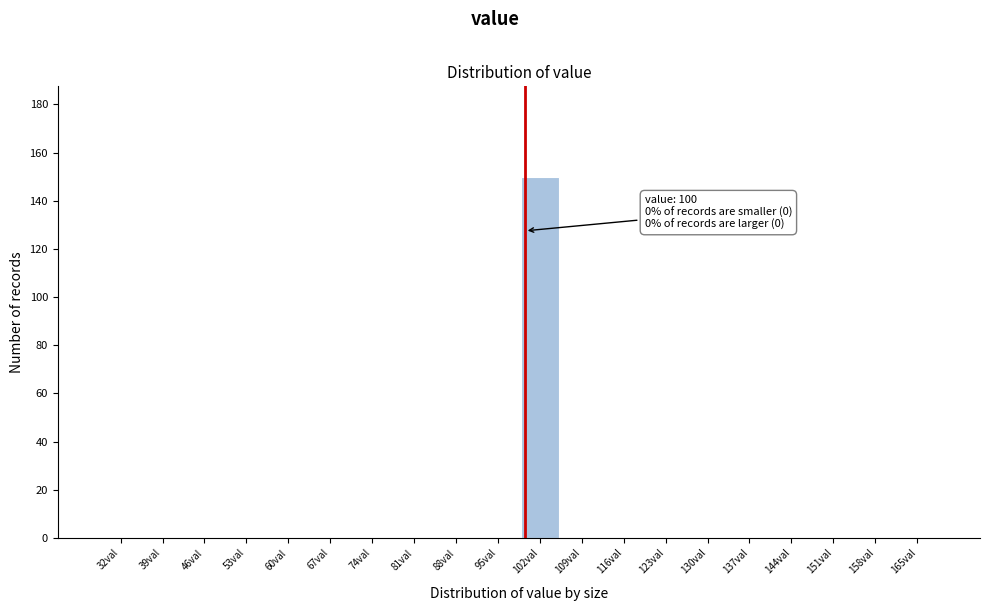

Over which range of the x-axis is the bar tallest?

99 to 106